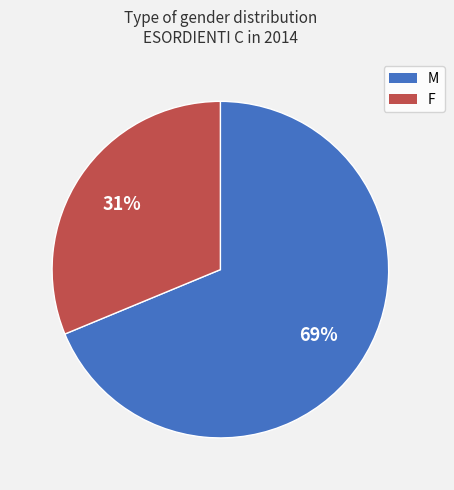

The M slice represents 69% of the pie. True or false?

True